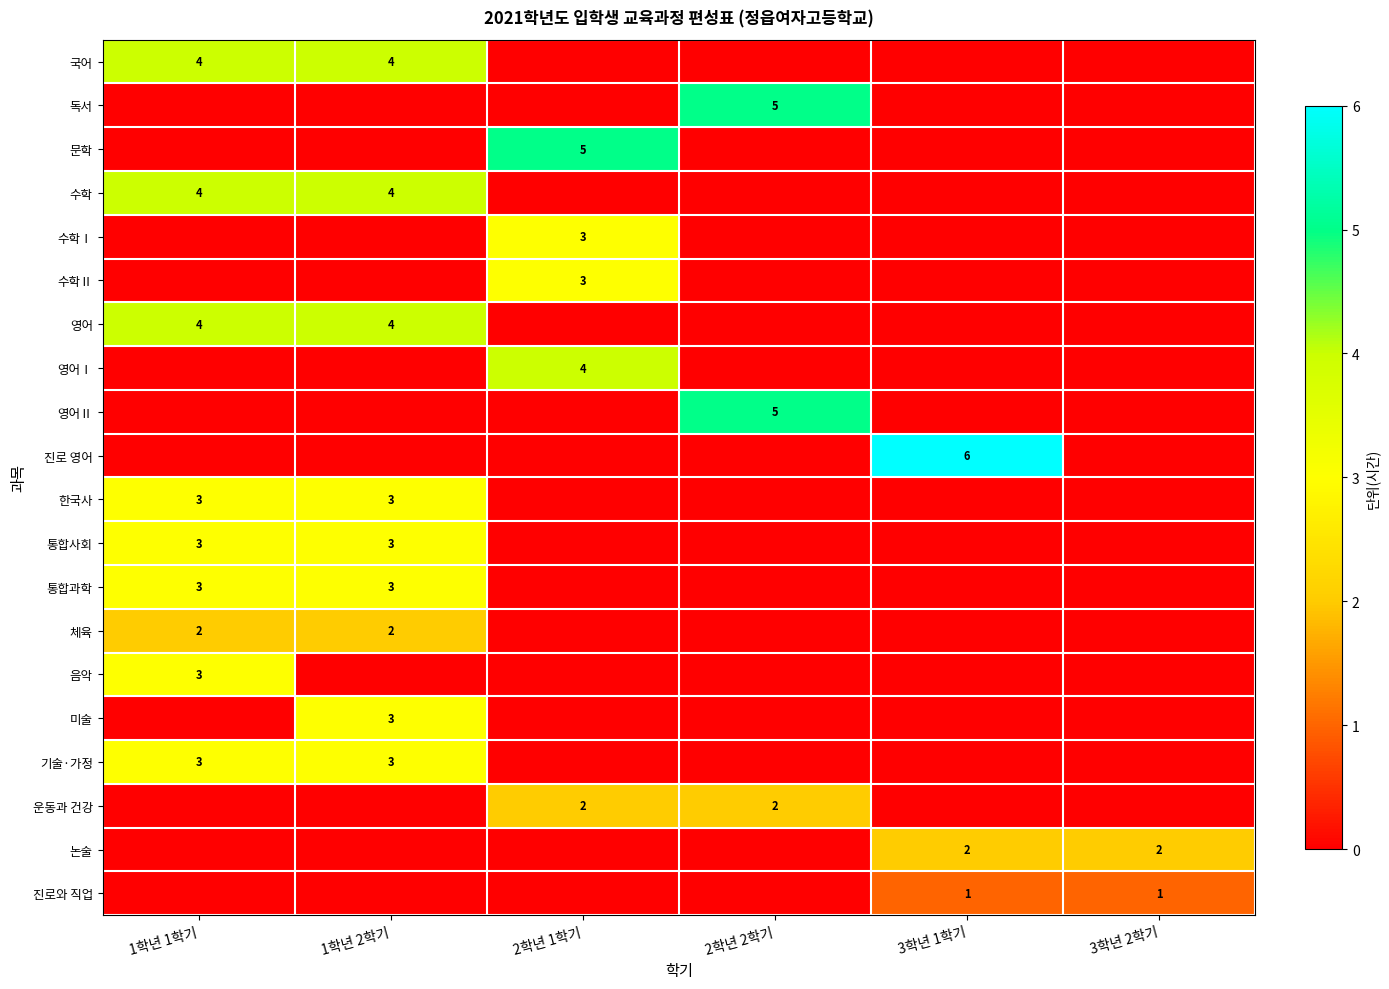

The value of 영어 at 1학년 2학기 is 5. True or false?

False